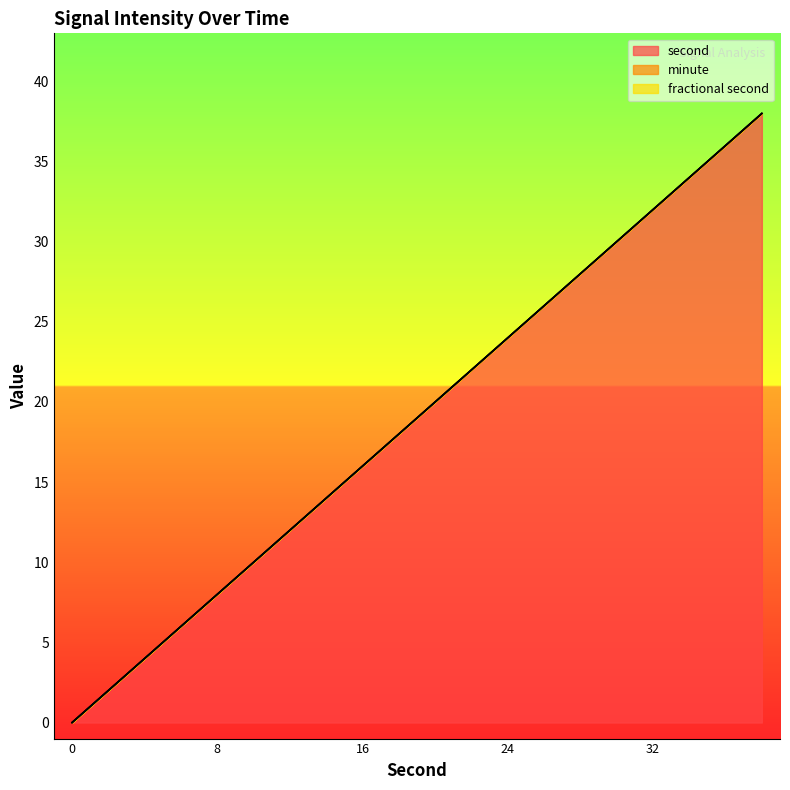

At 38, list the series in order from smallest to largest.

minute, fractional second, second